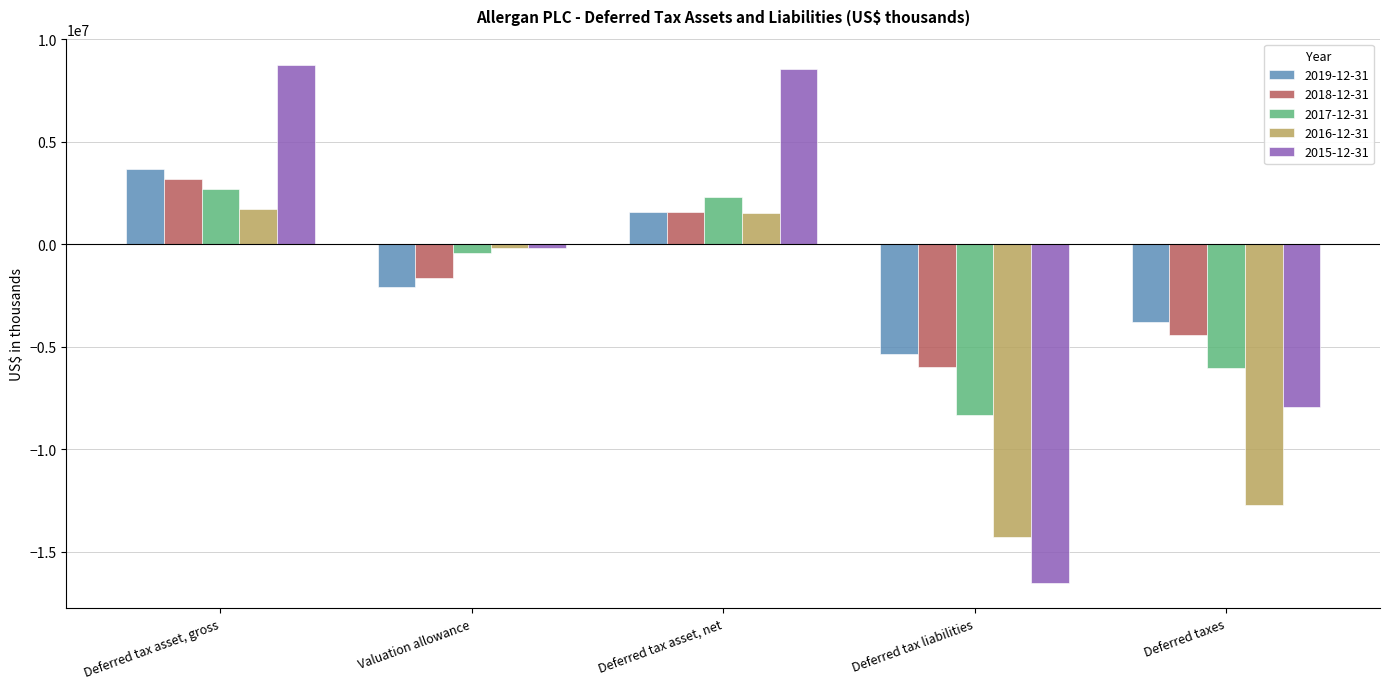

What is the label of the 1st bar from the right?

Deferred taxes